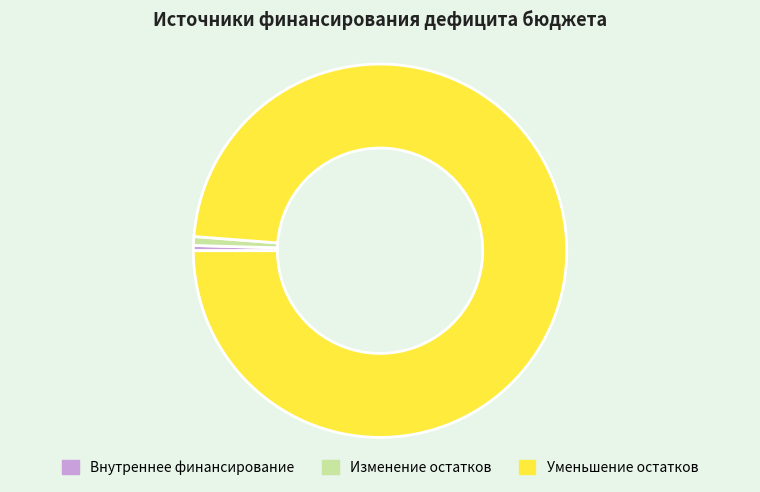

True or false: Изменение остатков accounts for 1% of the total.

True